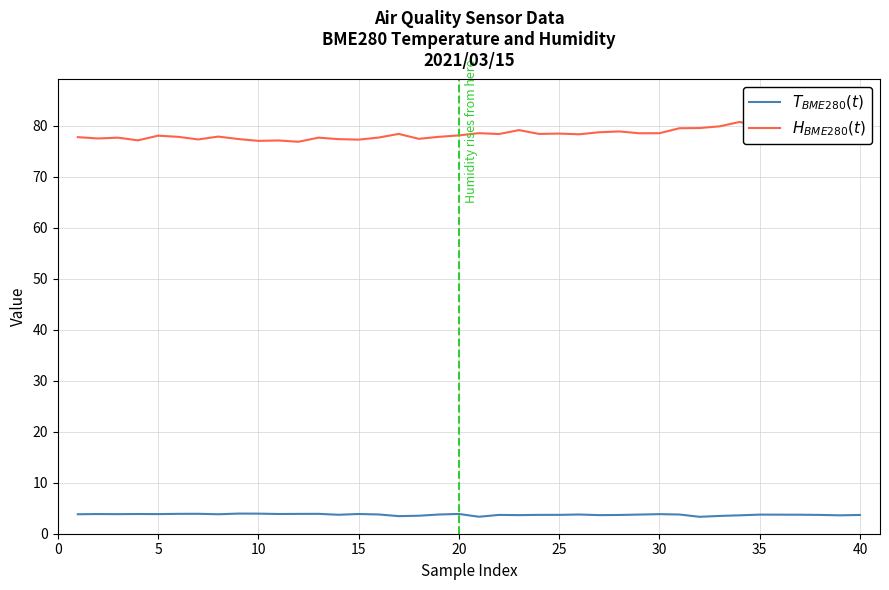

Reading left to right, list all the values displayed in this chart.

$T_{BME280}(t)$: 3.8	3.9	3.8	3.9	3.9	3.9	3.9	3.8	4.0	3.9	3.9	3.9	3.9	3.7	3.9	3.8	3.5	3.5	3.8	3.9	3.3	3.7	3.6	3.7	3.7	3.8	3.6	3.7	3.8	3.8	3.8	3.3	3.5	3.6	3.8	3.7	3.7	3.7	3.6	3.7
$H_{BME280}(t)$: 77.8	77.5	77.7	77.2	78.1	77.9	77.4	77.9	77.4	77.1	77.2	76.9	77.7	77.4	77.3	77.7	78.4	77.5	77.9	78.2	78.6	78.4	79.2	78.4	78.5	78.4	78.8	78.9	78.6	78.6	79.6	79.6	79.9	80.8	79.9	80.3	80.2	80.3	81.0	80.6